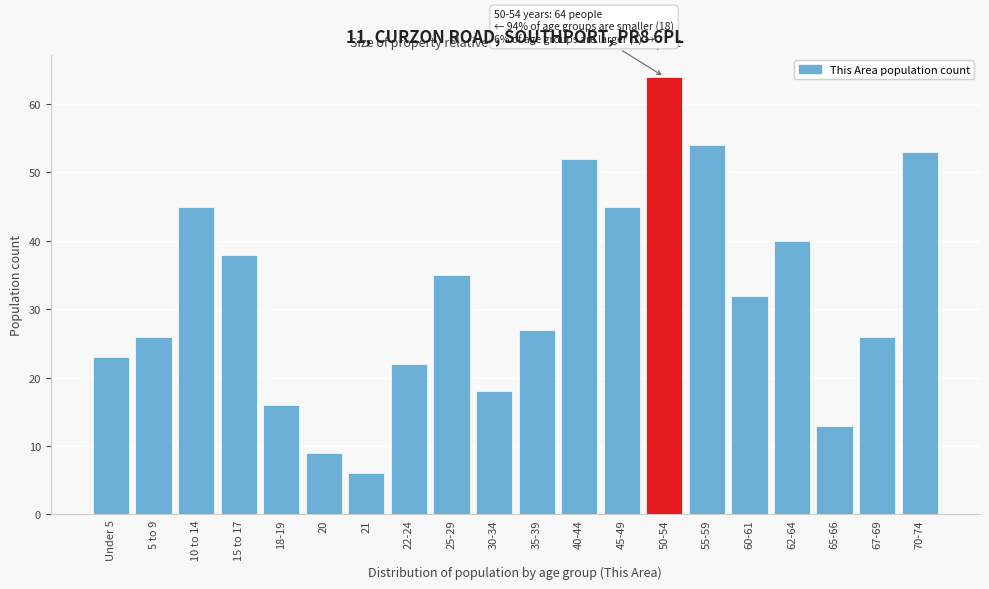

Reading left to right, what are all the values shown in this chart?

Under 5=23	5 to 9=26	10 to 14=45	15 to 17=38	18-19=16	20=9	21=6	22-24=22	25-29=35	30-34=18	35-39=27	40-44=52	45-49=45	50-54=64	55-59=54	60-61=32	62-64=40	65-66=13	67-69=26	70-74=53